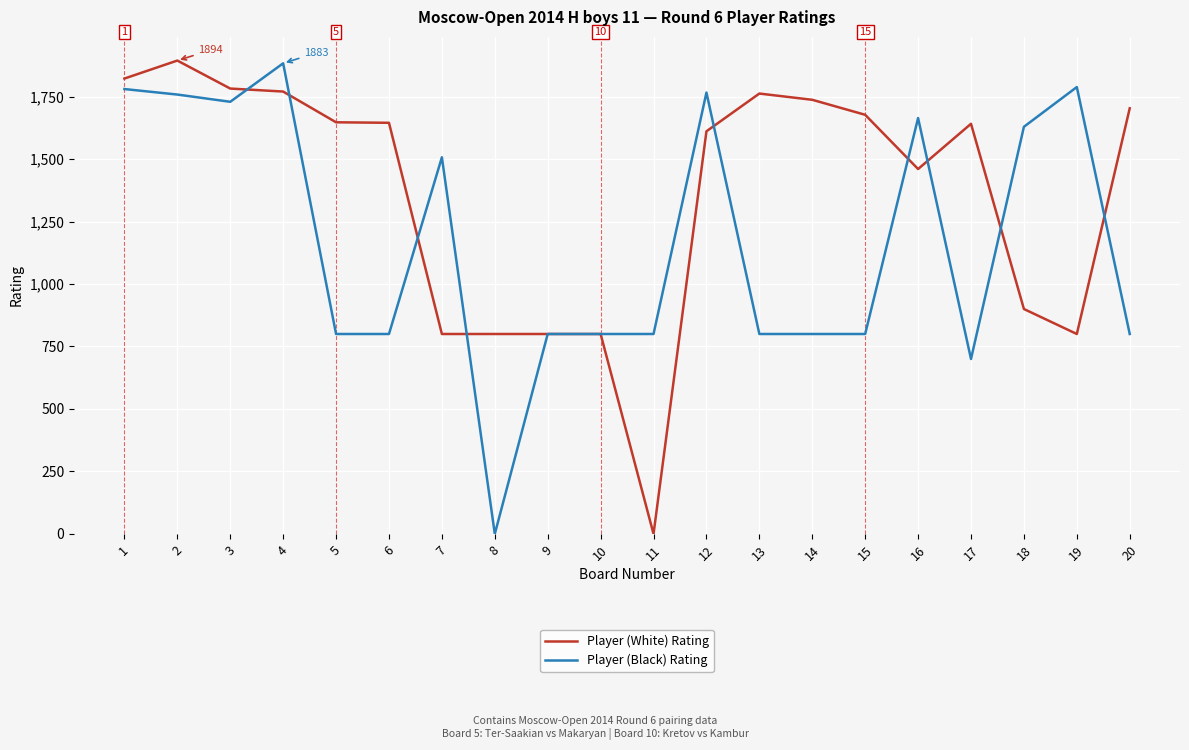

At which category does Player (White) Rating reach its first local peak?

2